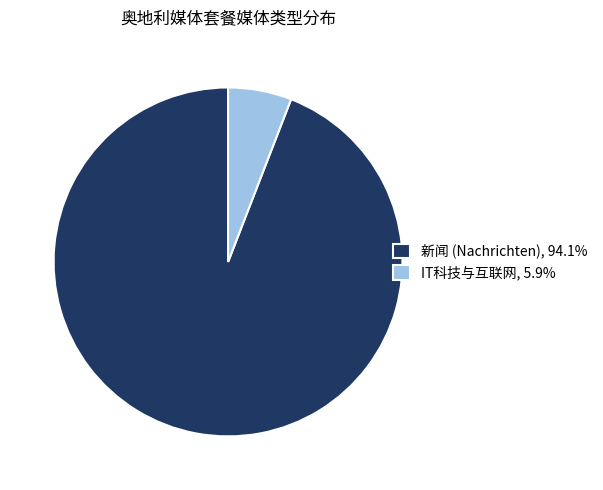

Does IT科技与互联网, 5.9% account for over 50% of the chart?

No